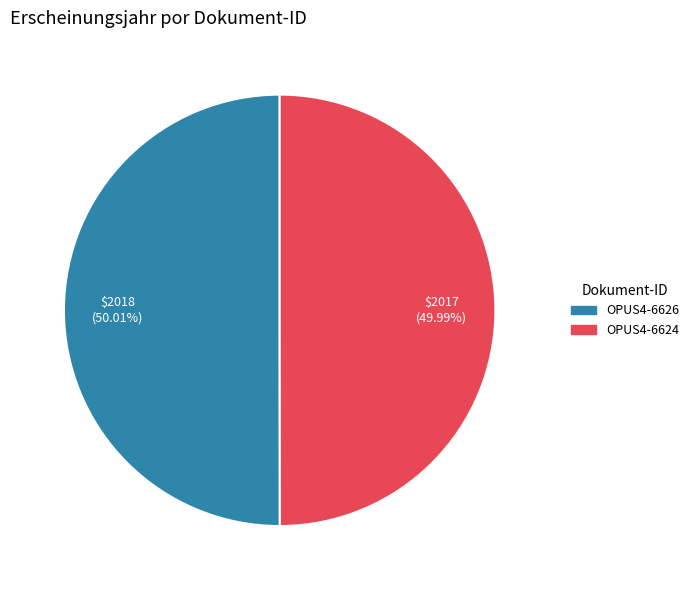

Count the number of slices in the pie.

2